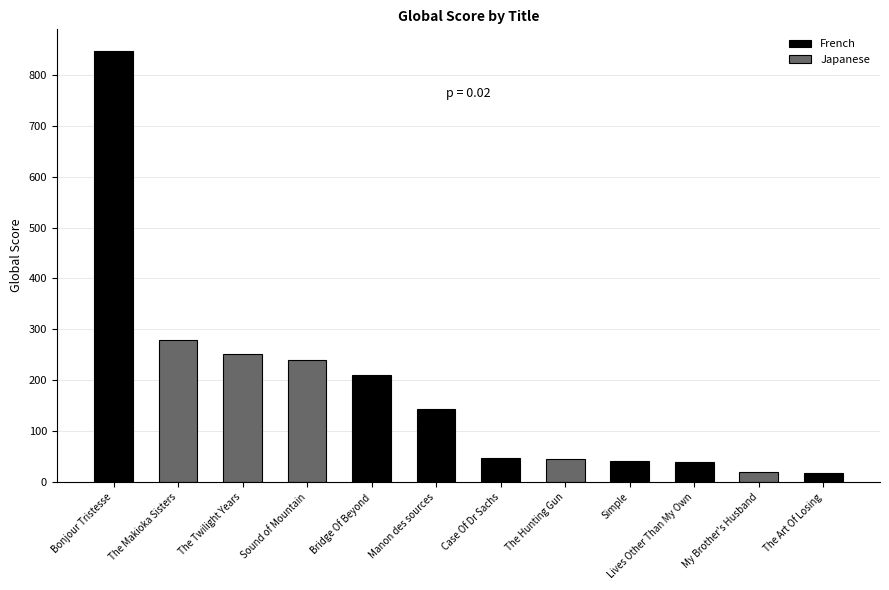

How many data points are less than 144?

6